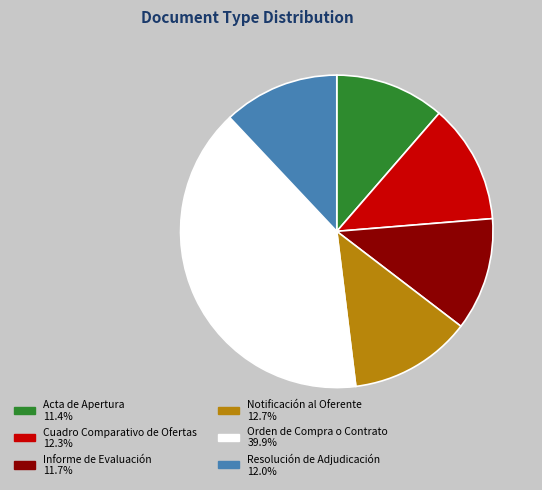

Does Notificación al Oferente represent more than half of the total?

No